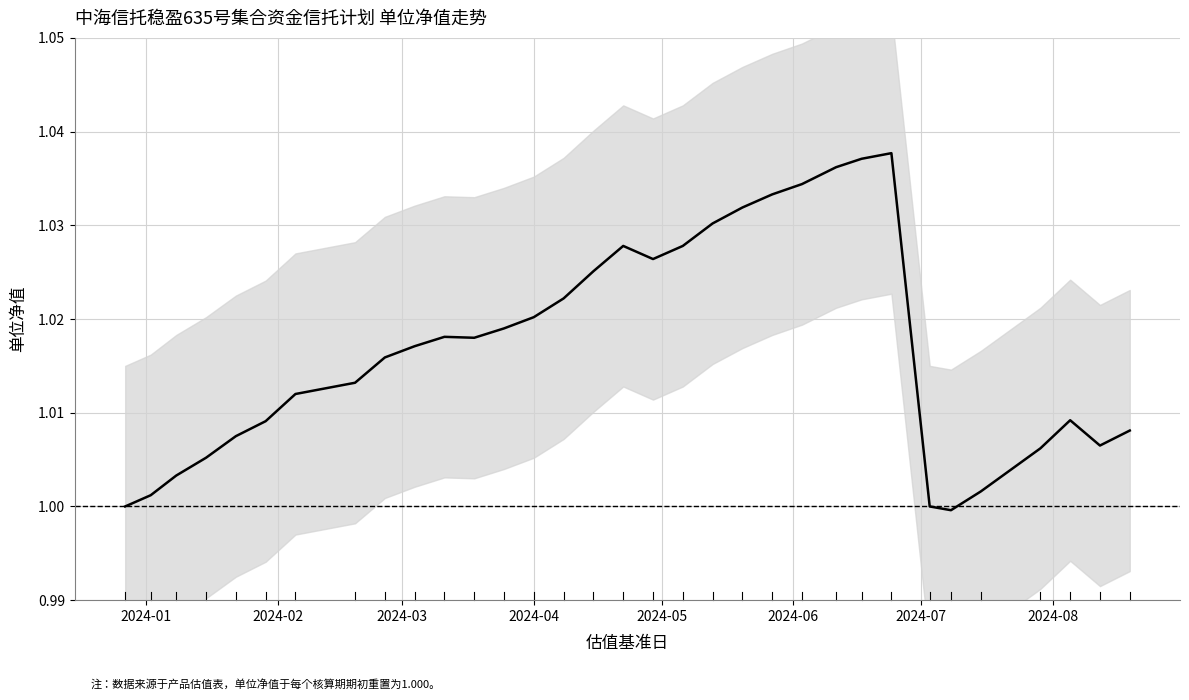

How many lines are shown in the chart?

1